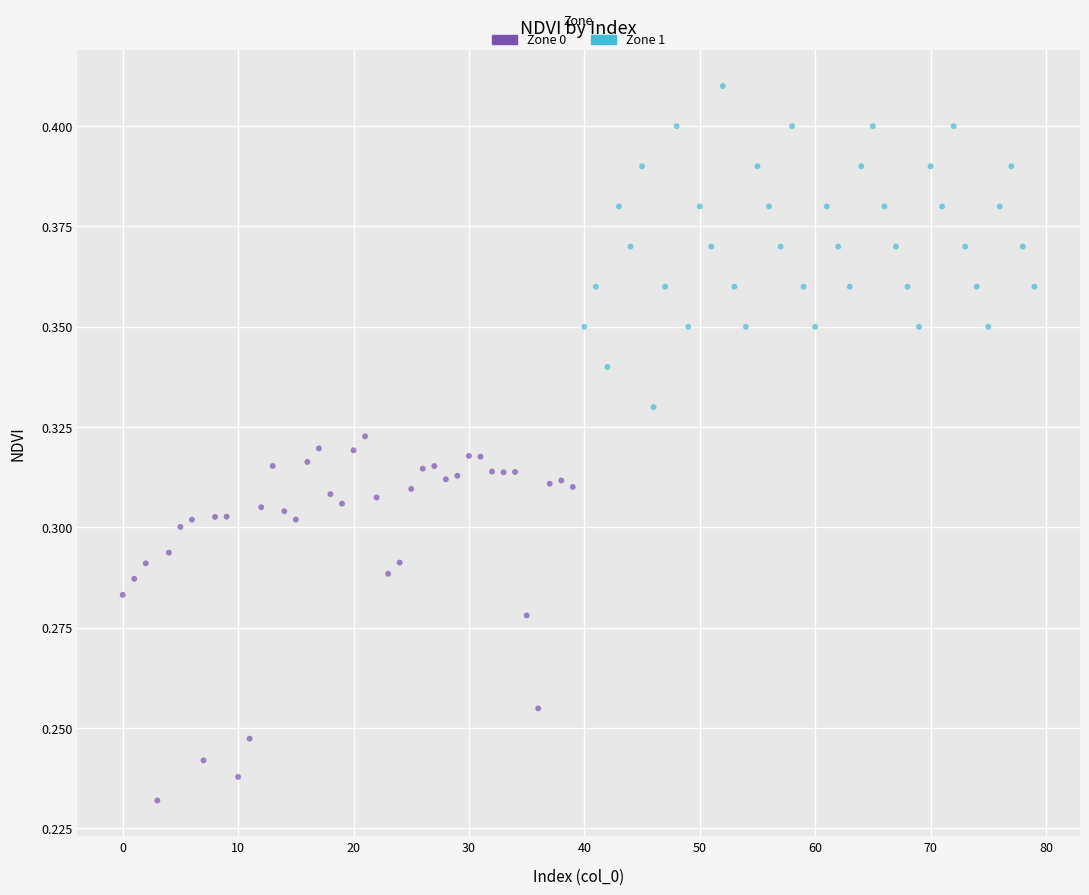

Which series has the widest spread of Y values?

Zone 0